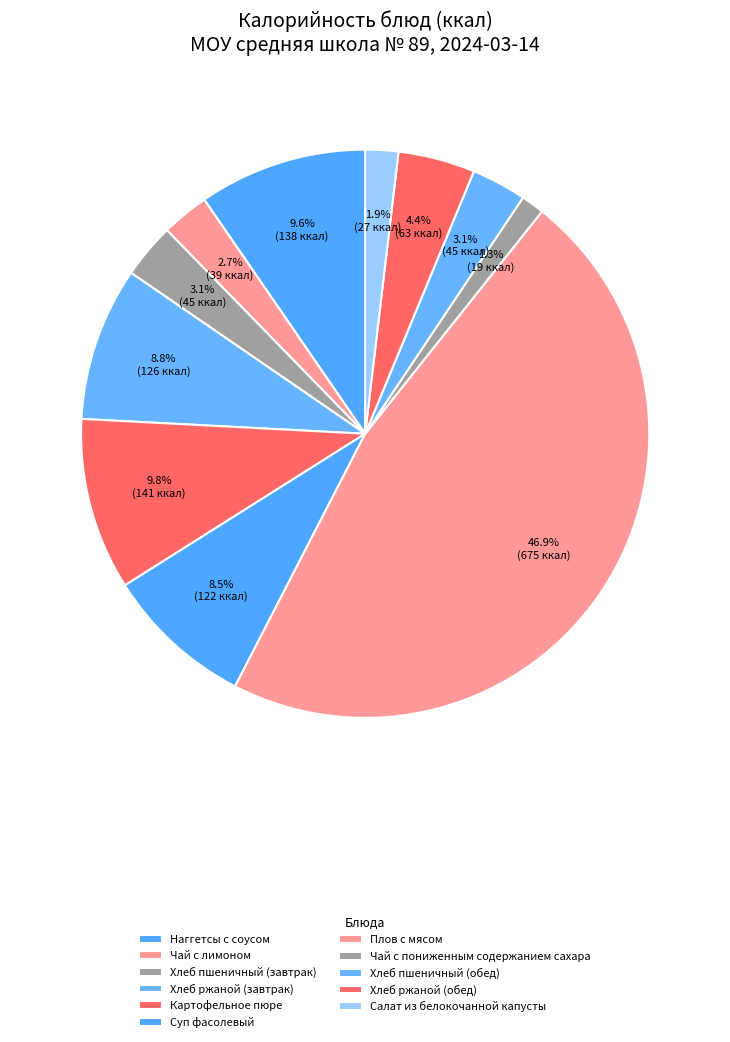

Does Картофельное пюре account for over 50% of the chart?

No